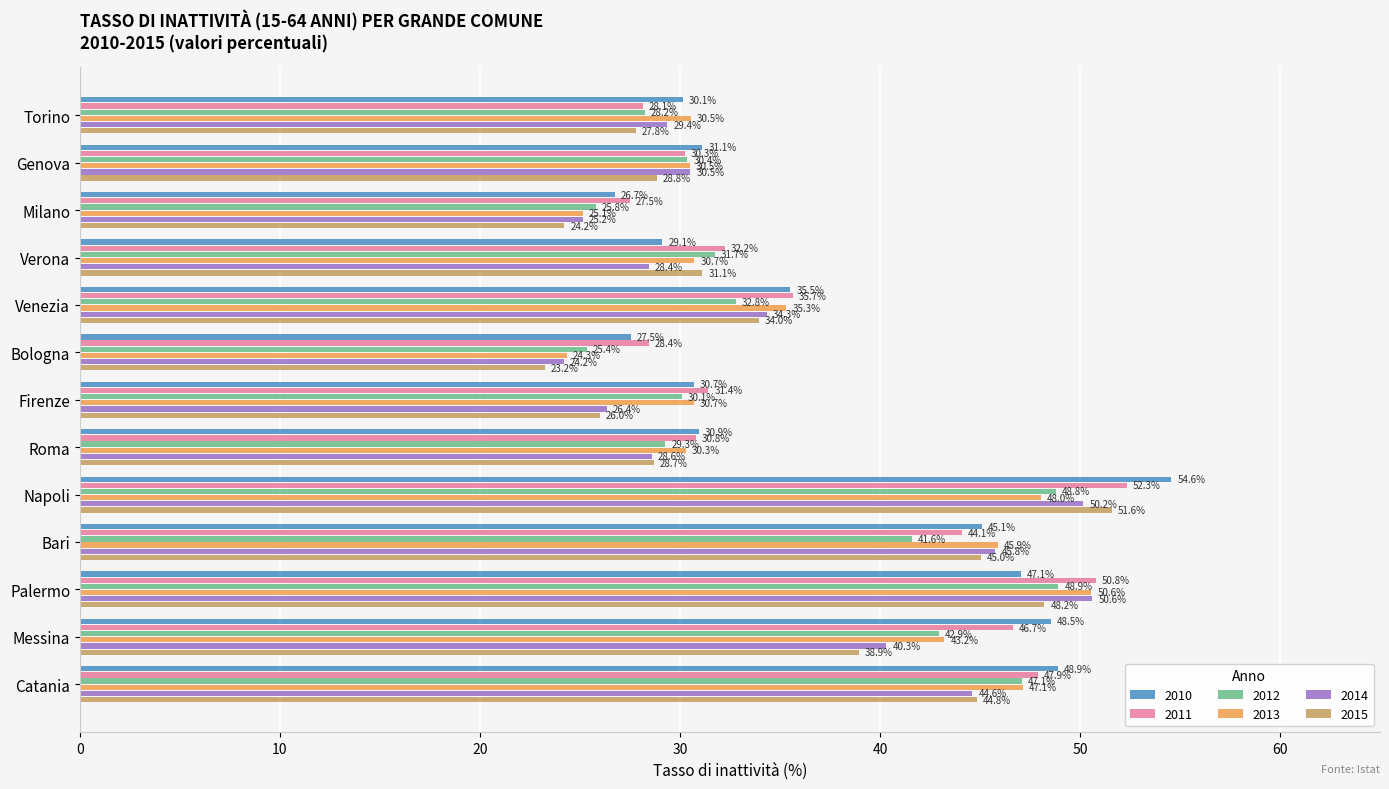

What is the total value across all series at Messina?

260.6